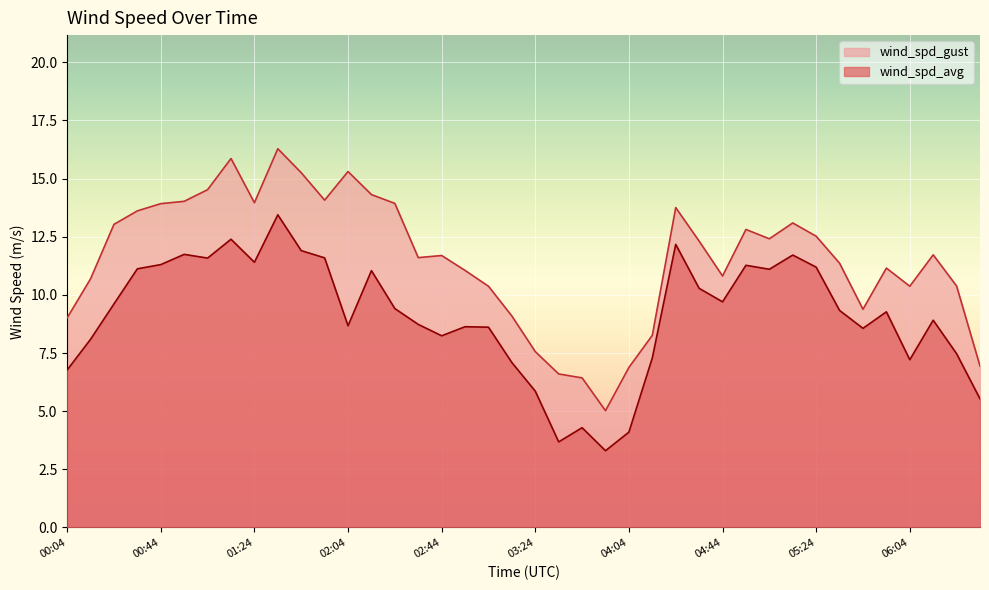

Where does the wind_spd_avg series first go above 9?

00:24